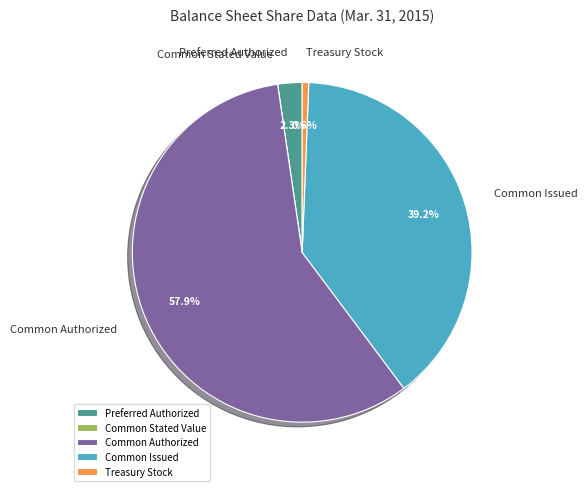

Which has a higher value, Common Issued or Preferred Authorized?

Common Issued